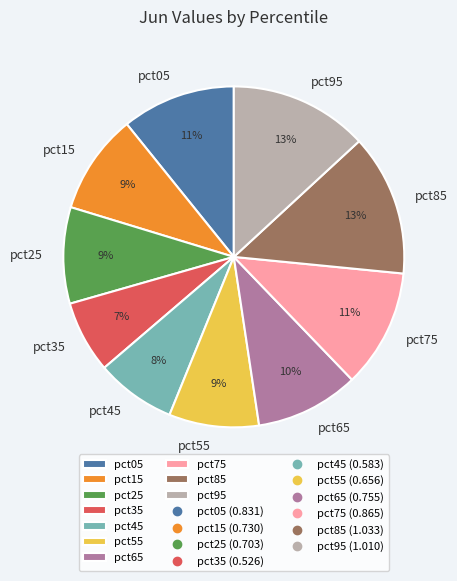

To the nearest percent, what is the combined percentage of pct75 and pct05?

22%